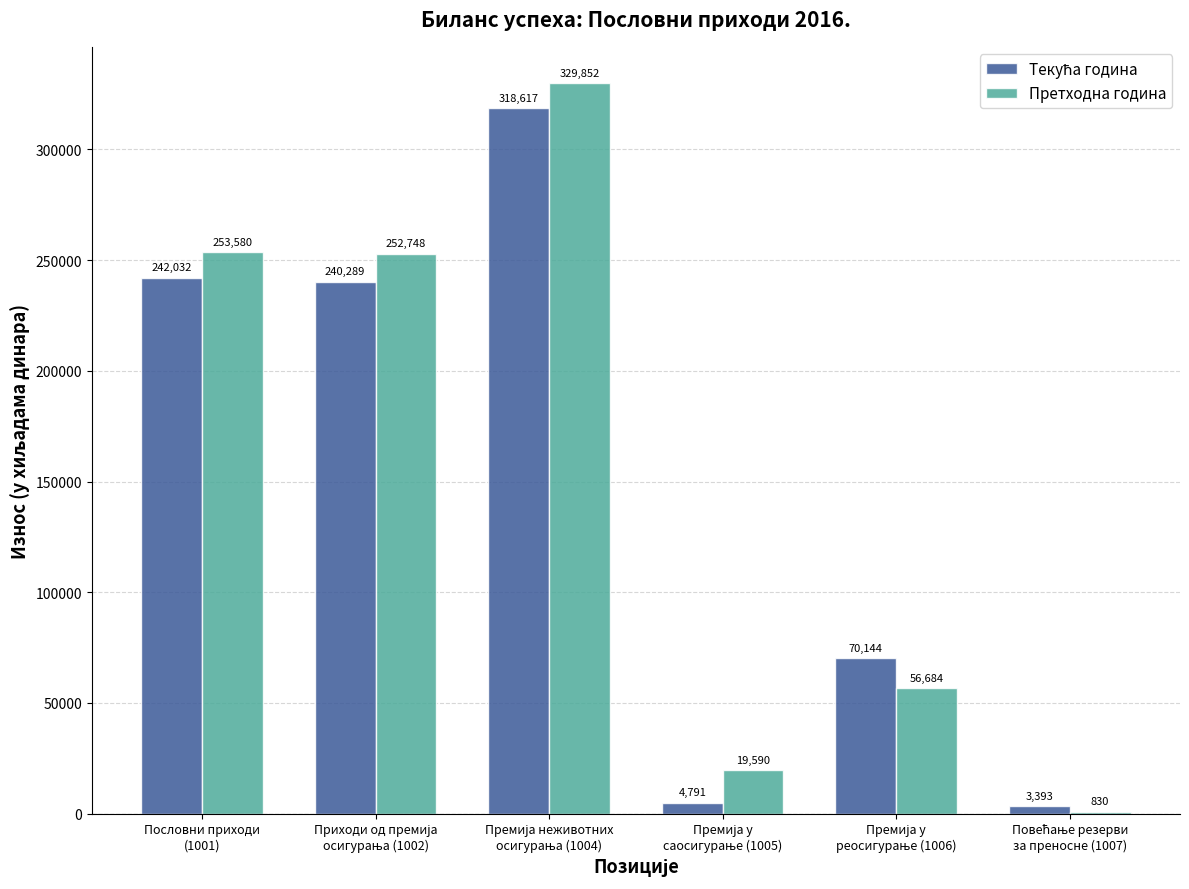

Which series has the largest range (max minus min)?

Претходна година